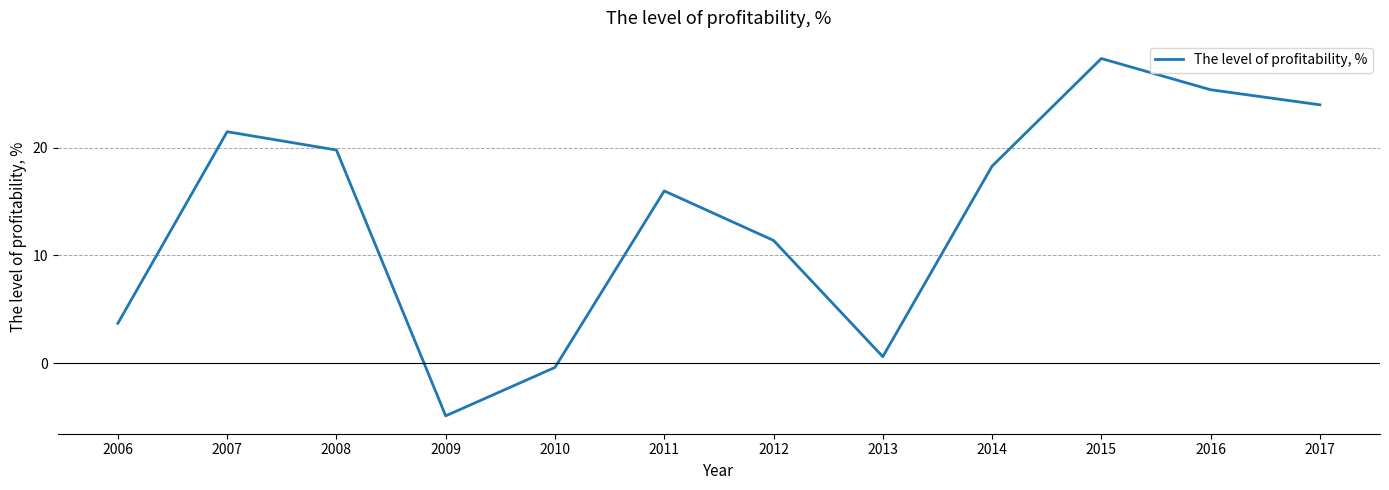

Reading left to right, what are all the values shown in this chart?

3.7	21.5	19.8	-4.9	-0.4	16.0	11.4	0.6	18.3	28.3	25.4	24.0